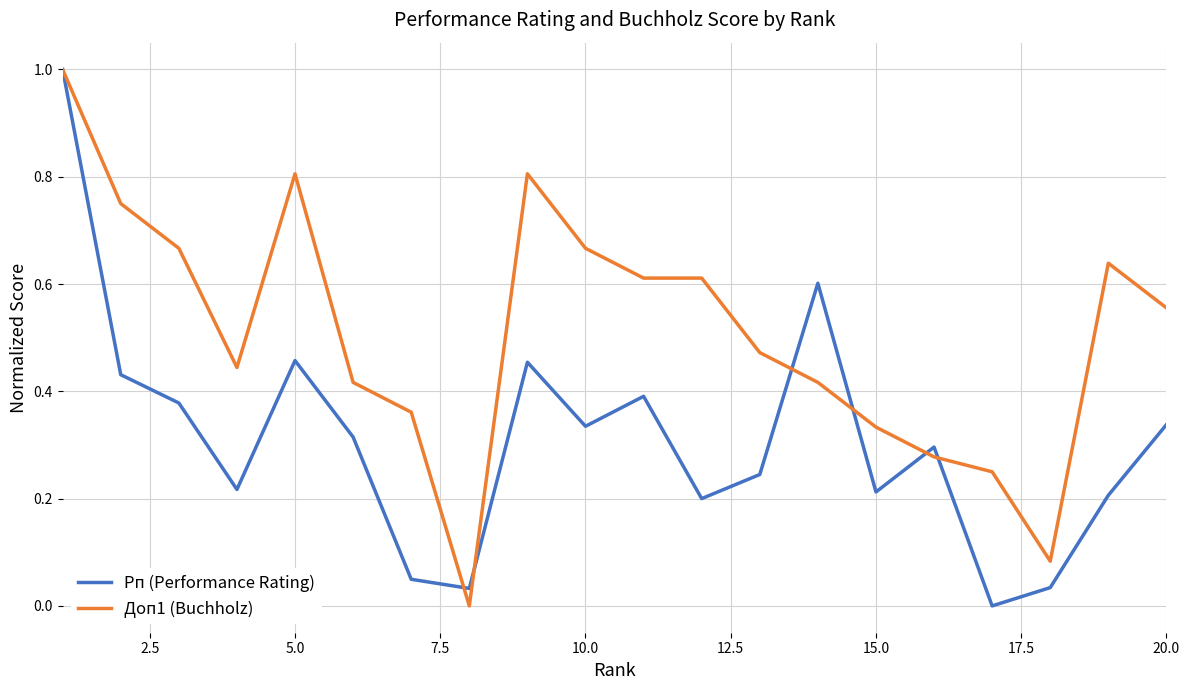

What is the highest value of the Рп (Performance Rating) series?

1.0